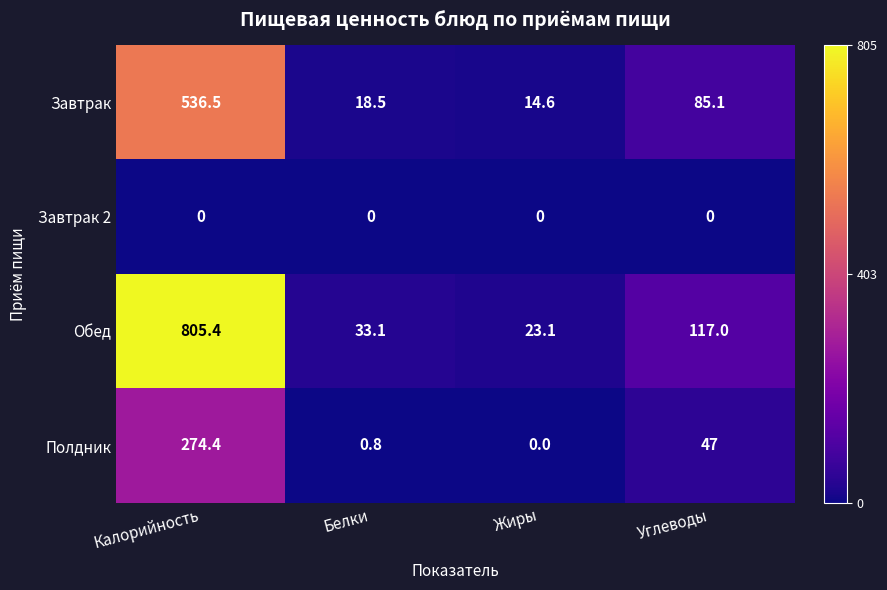

How many categories are shown in the chart?

4